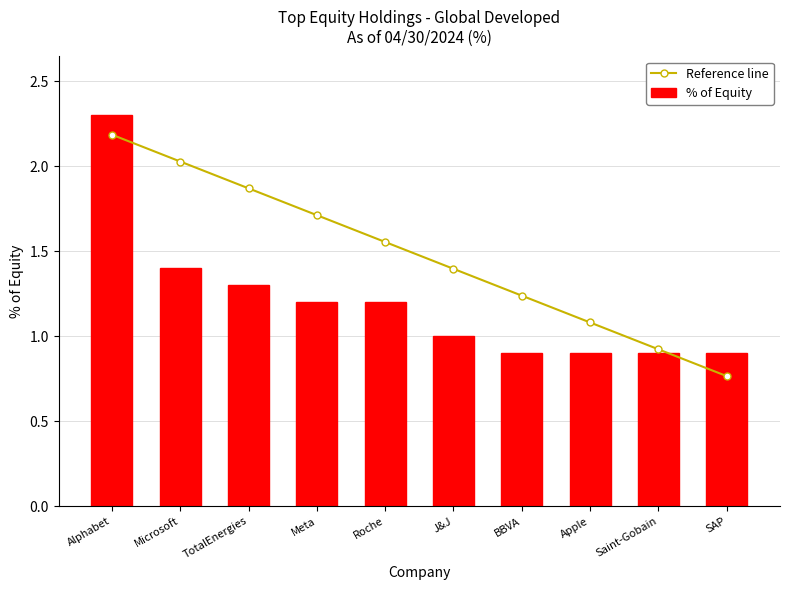

What are all the series names shown in the legend?

Reference line, % of Equity